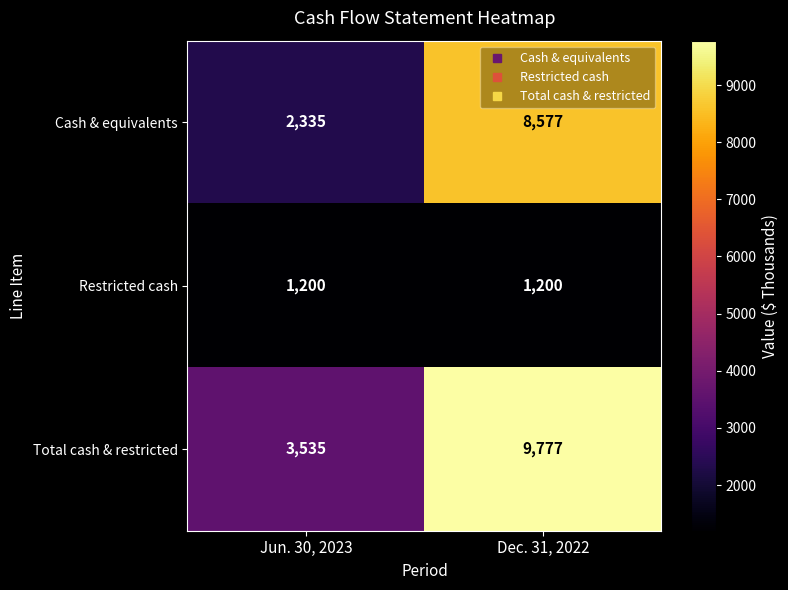

What is the difference between the Total cash & restricted values at Jun. 30, 2023 and Dec. 31, 2022?

6242